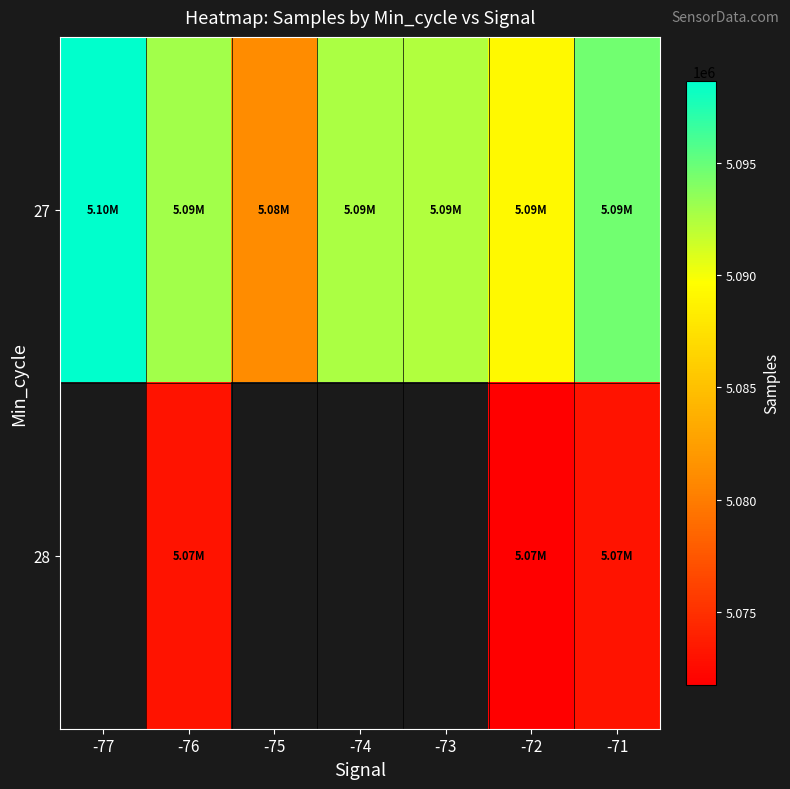

Which series has the largest range (max minus min)?

27